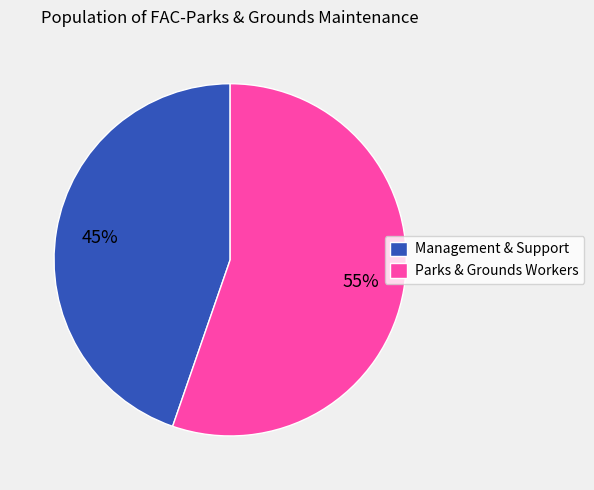

To the nearest percent, what percentage of the pie is Parks & Grounds Workers?

55%